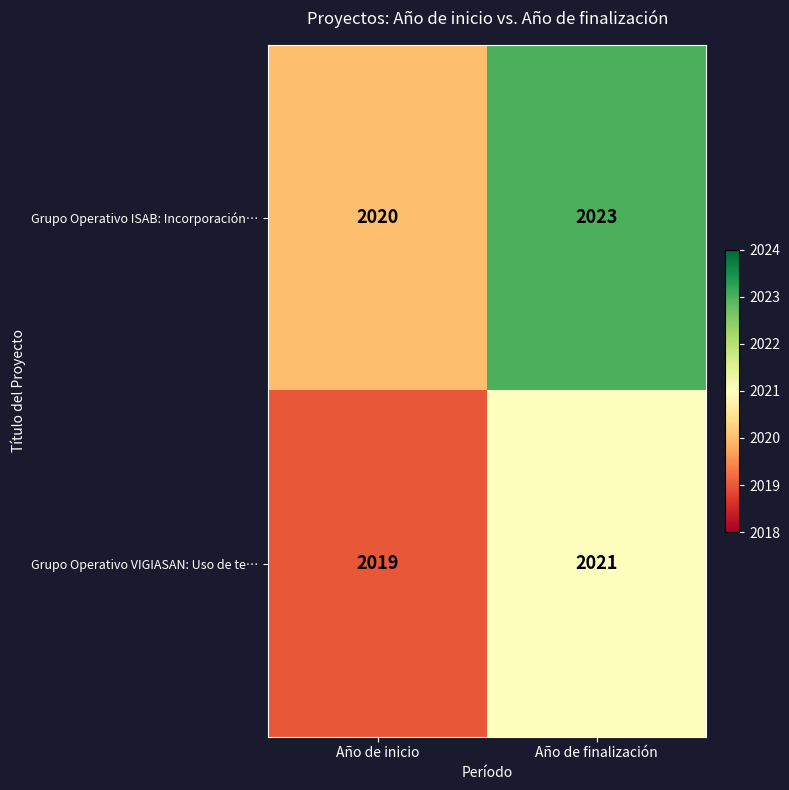

Which category has the highest value in the Grupo Operativo VIGIASAN: Uso de te… series?

Año de finalización